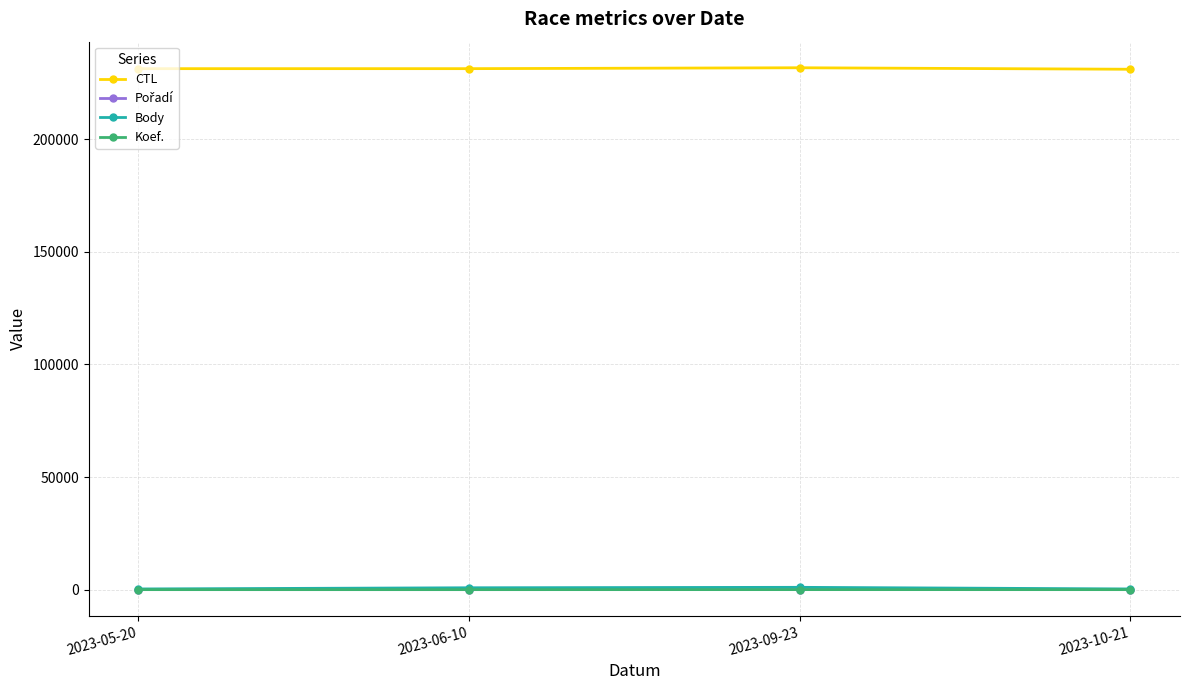

Which series has the largest range (max minus min)?

Body